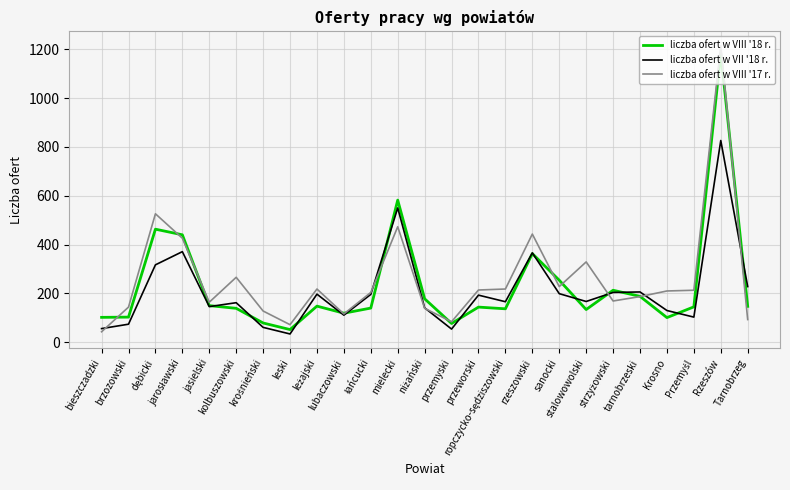

Which series has the widest spread of values?

liczba ofert w VIII '17 r.